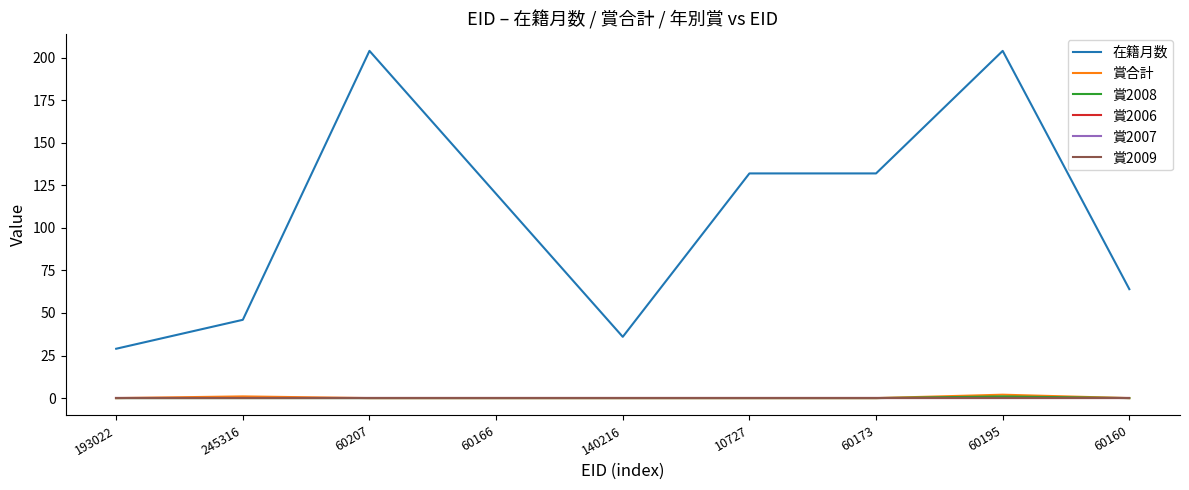

Does the chart have visible grid lines?

No